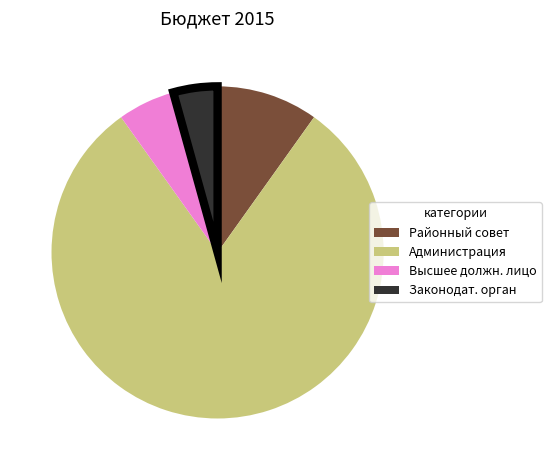

Is there any slice that represents more than half of the pie?

Yes